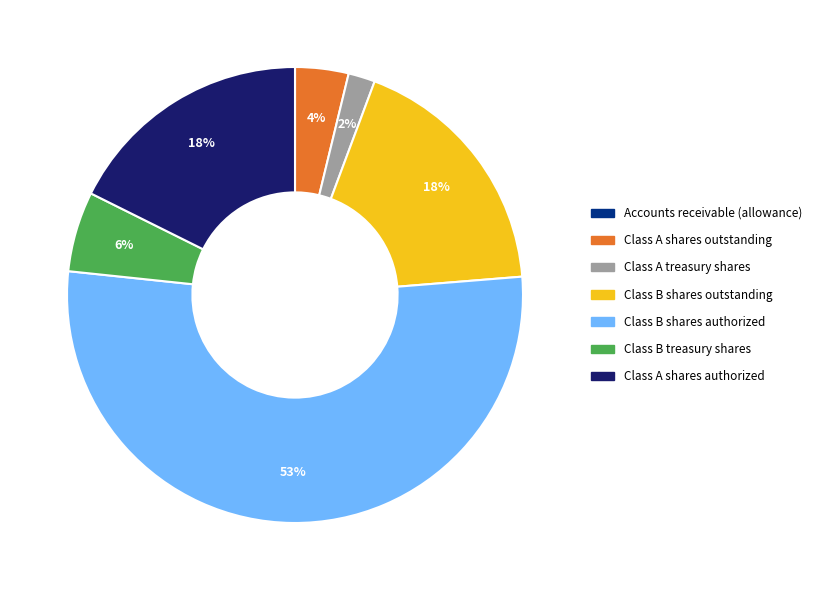

To the nearest percent, what is the average slice percentage?

14%